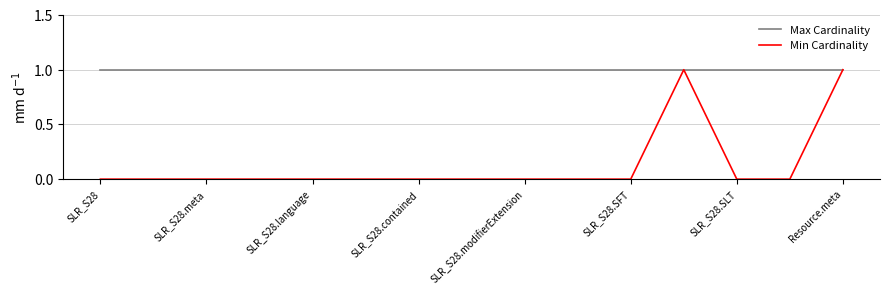

Rank the series by their average value, from lowest to highest.

Min Cardinality, Max Cardinality